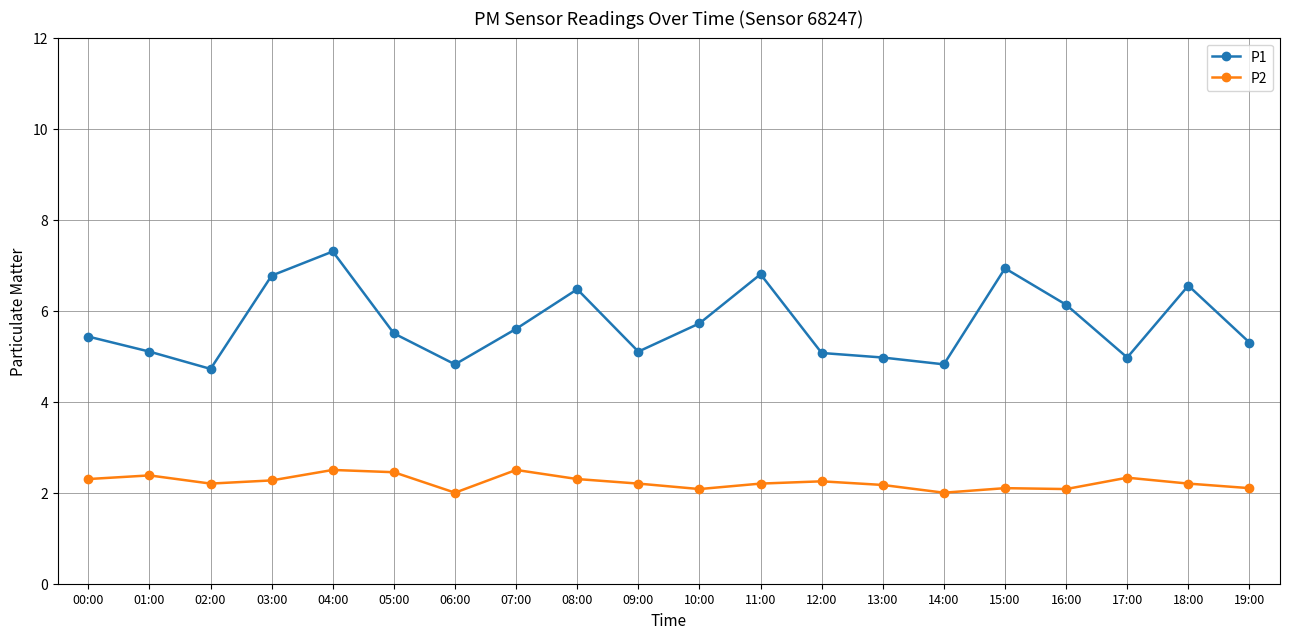

Which series has the widest spread of values?

P1